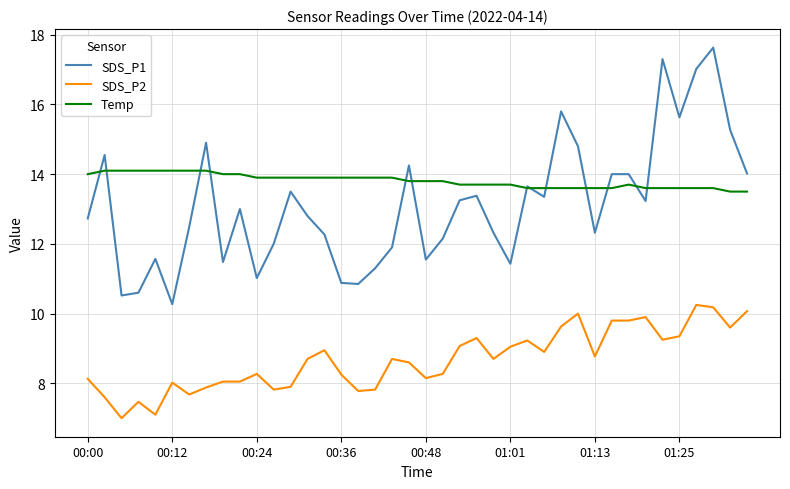

True or false: SDS_P1 and SDS_P2 intersect in this chart.

False